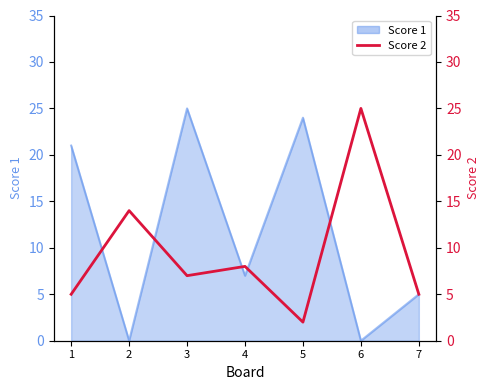

List the labels in order of value, smallest first.

5, 1, 7, 3, 4, 2, 6